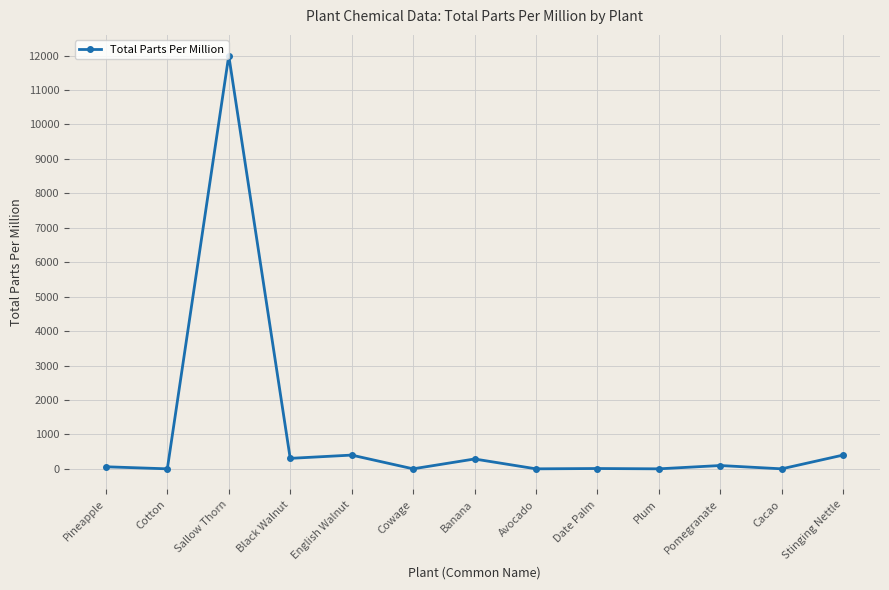

What is the difference between the second highest and minimum values?

400